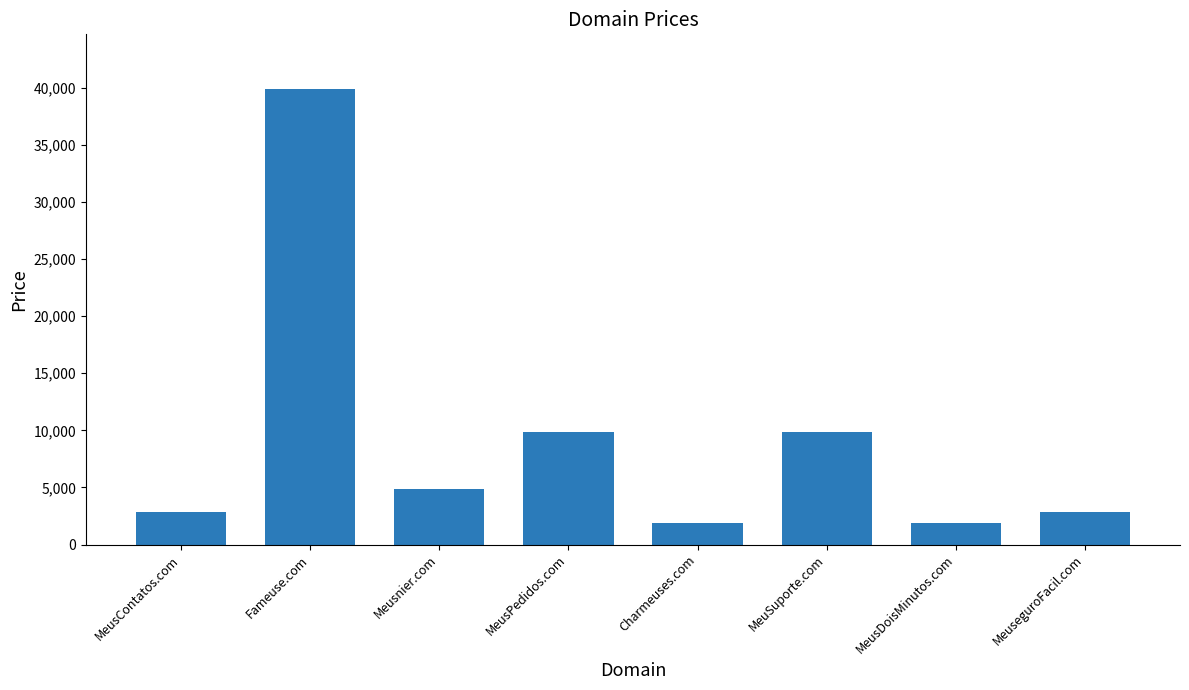

Which category has the highest value across all series?

Fameuse.com